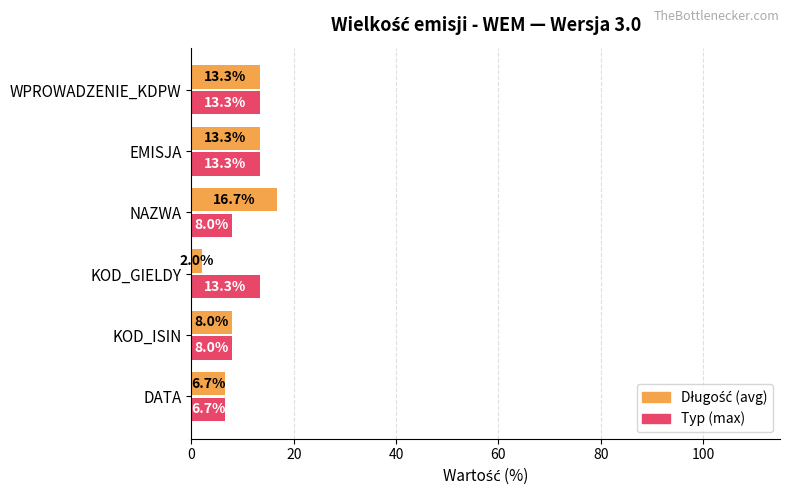

Count the number of data series in this chart.

2